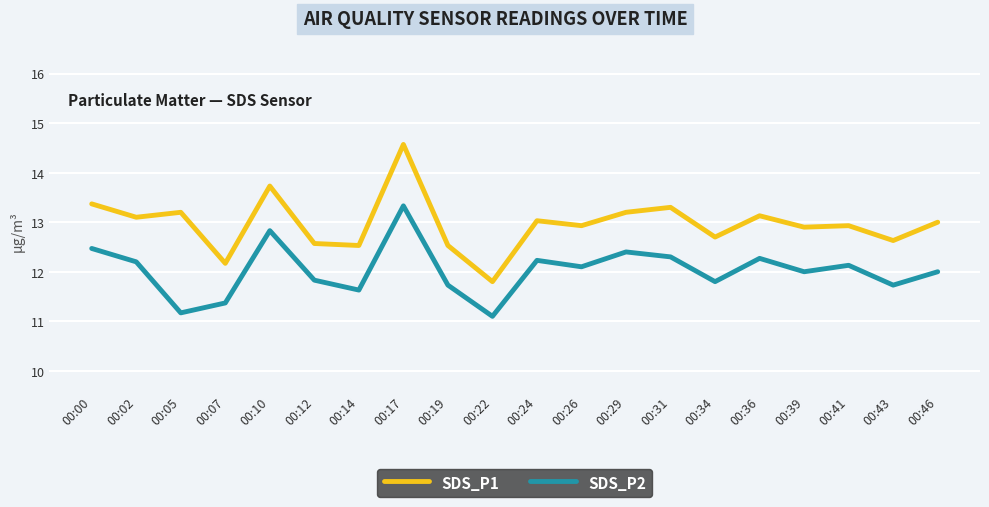

True or false: SDS_P1 and SDS_P2 intersect in this chart.

False